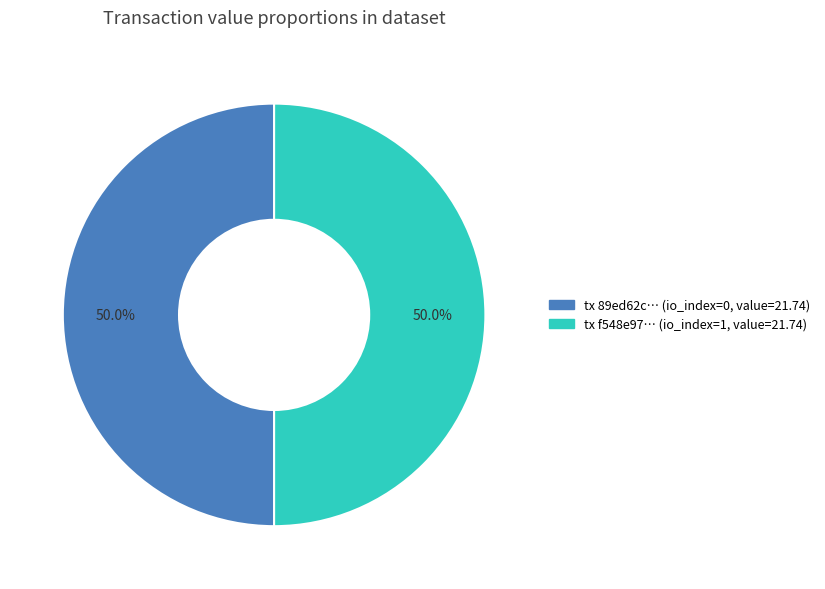

How many segments does this pie chart have?

2